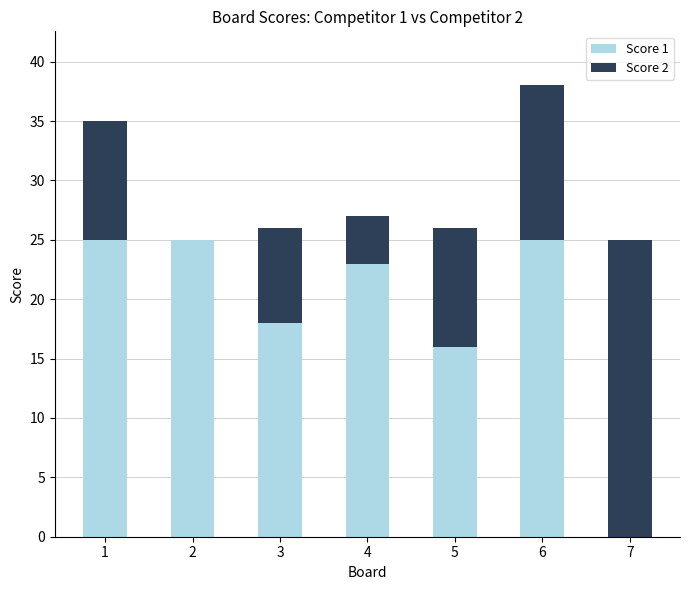

At which category is the sum across all series the highest?

6